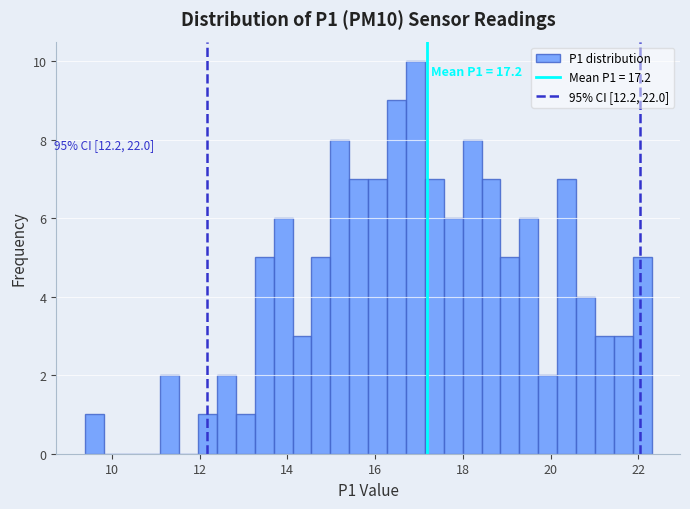

Read against the x-axis, roughly where is the centre of the tallest bar?

17.0